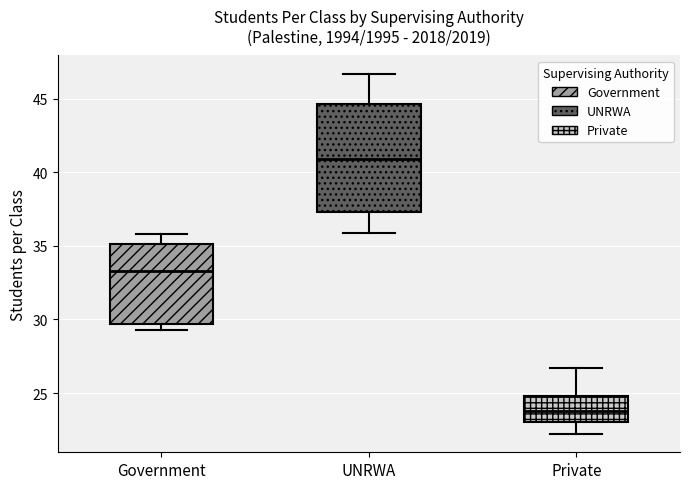

Comparing the boxes themselves (not the whiskers), which one is the tallest?

UNRWA